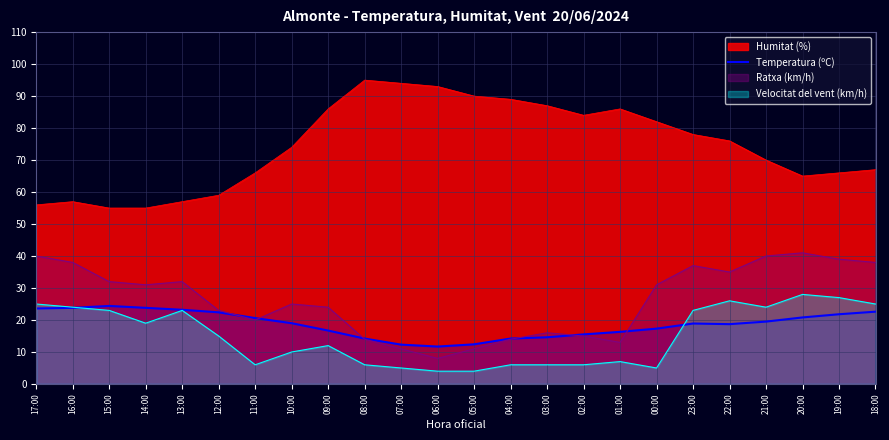

Which series has the largest total across all categories?

Humitat (%)